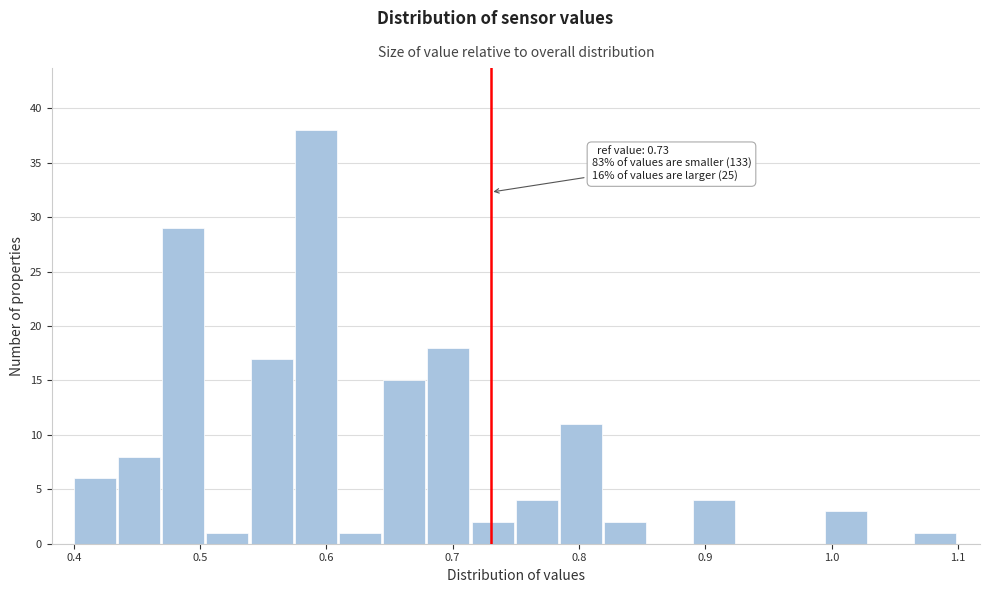

Read against the x-axis, roughly where is the centre of the tallest bar?

0.59